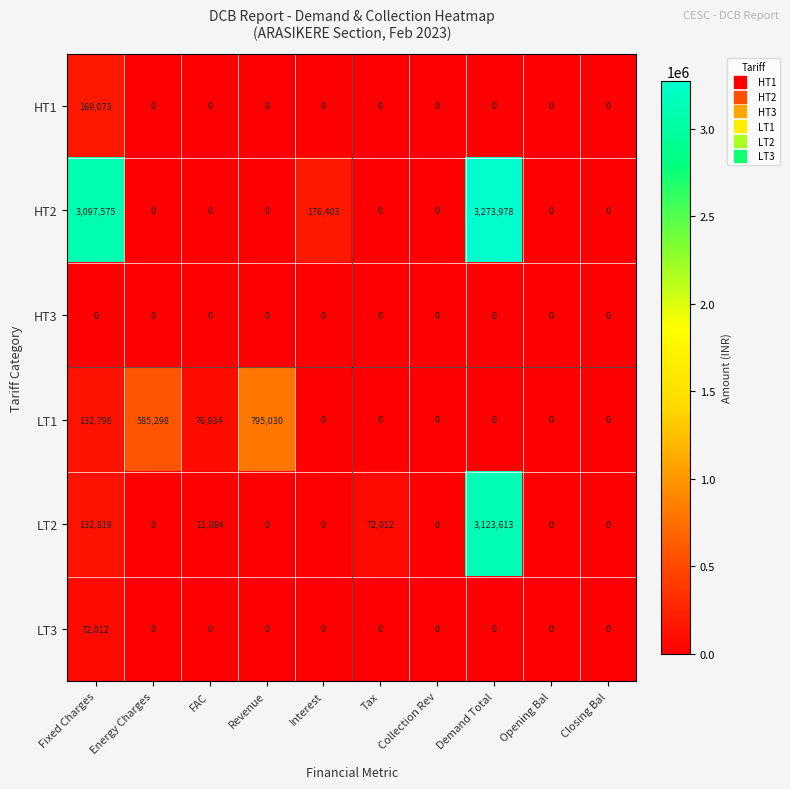

At which category is the sum across all series the highest?

Demand Total